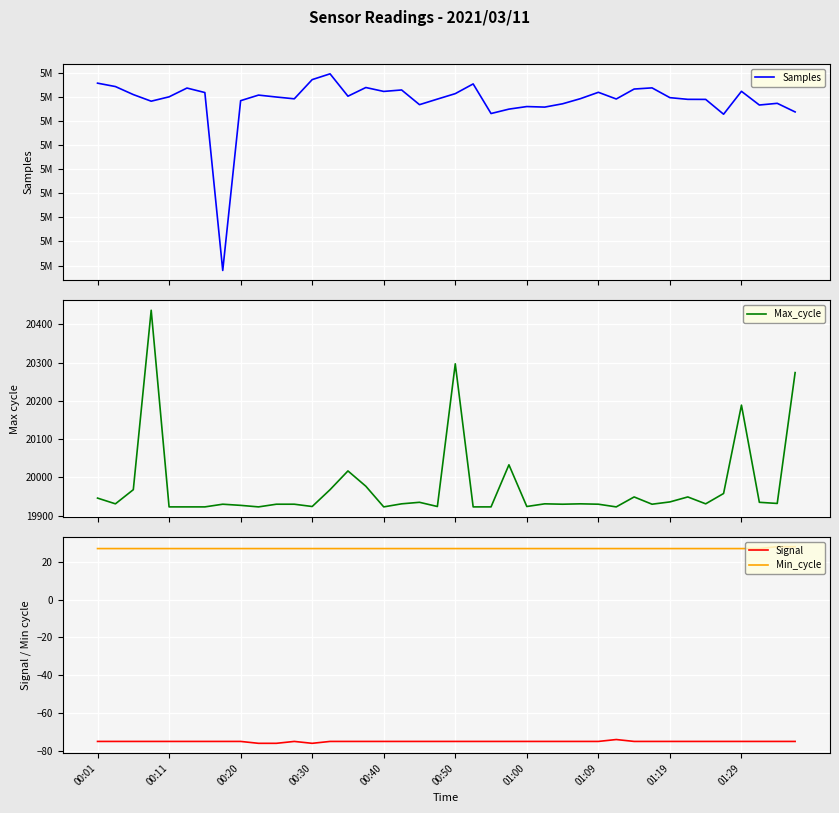

True or false: Signal and Min_cycle cross at least once.

False